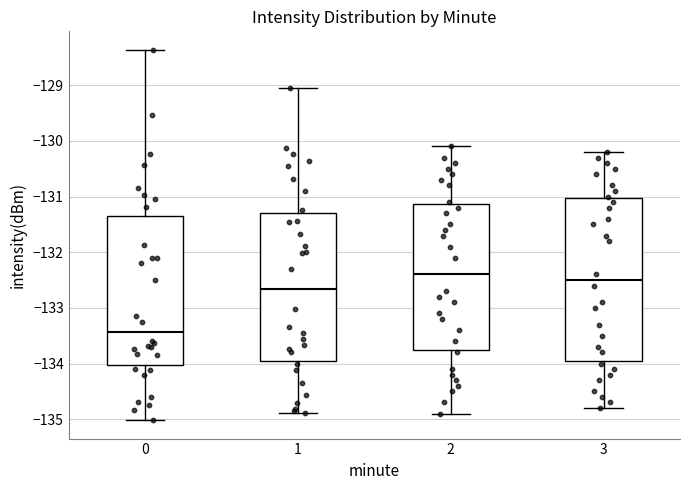

Where does the median line of the box at x = 2 sit on the y-axis? The values are not printed on the chart, so give them approximately, as read against the axis.

-132.4